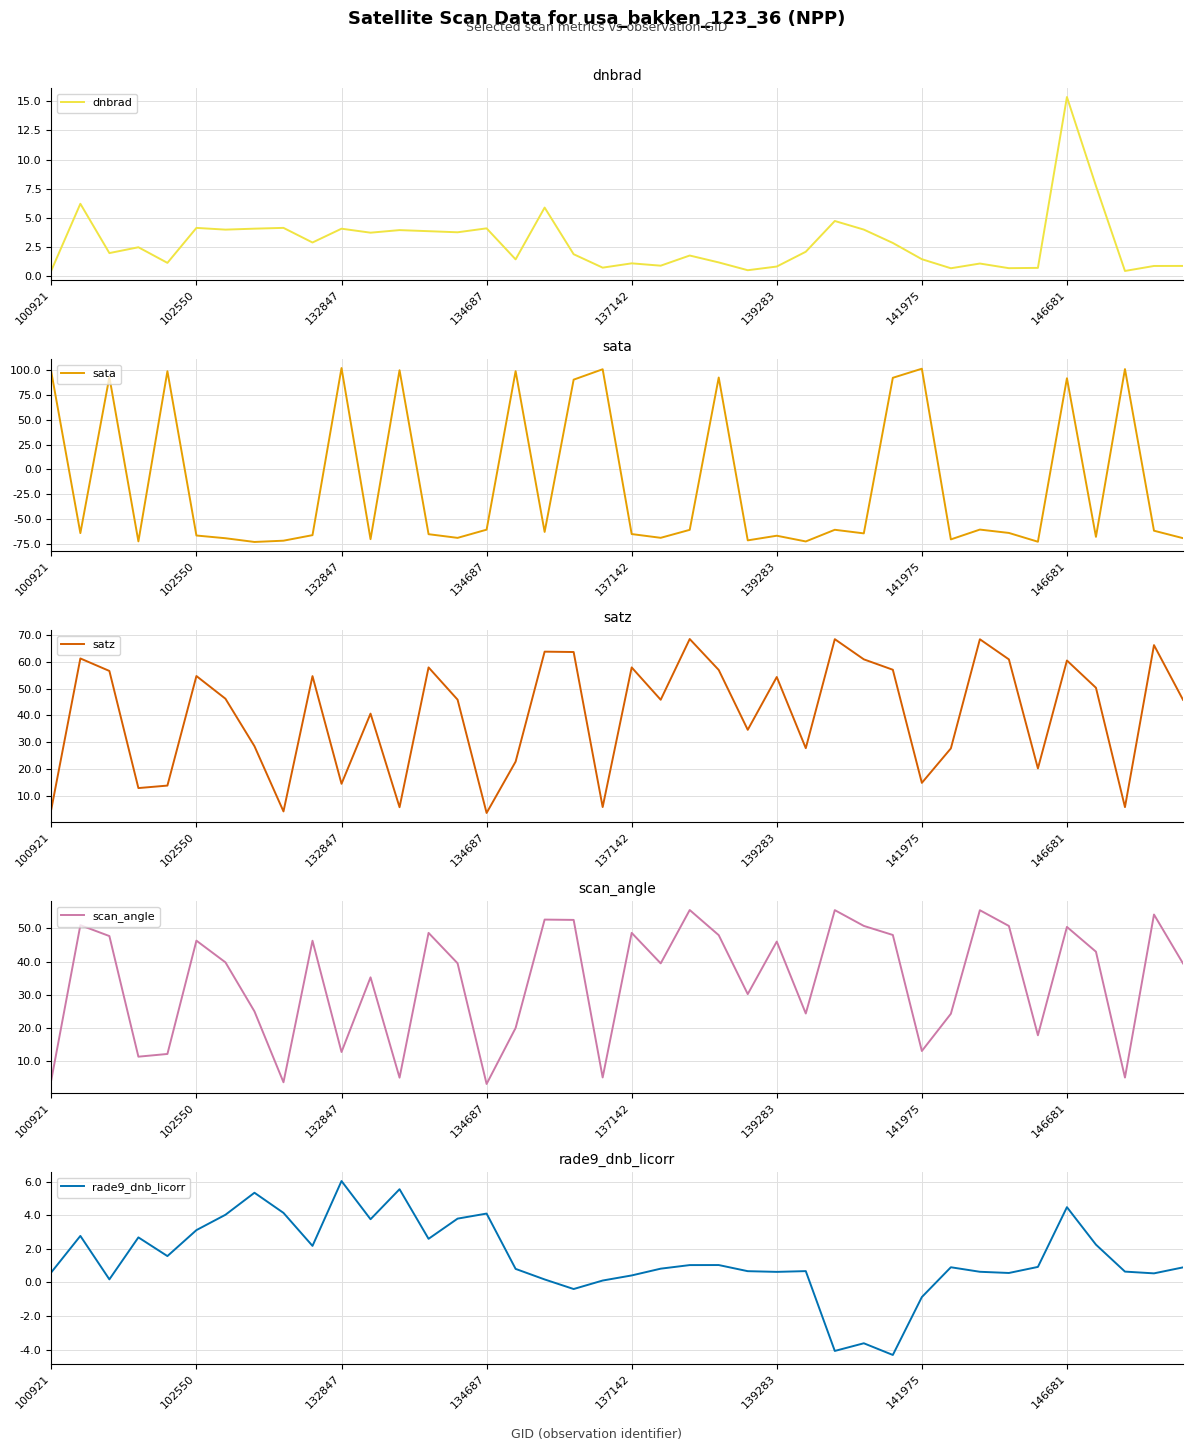

How many interior local valleys does the scan_angle series have?

12